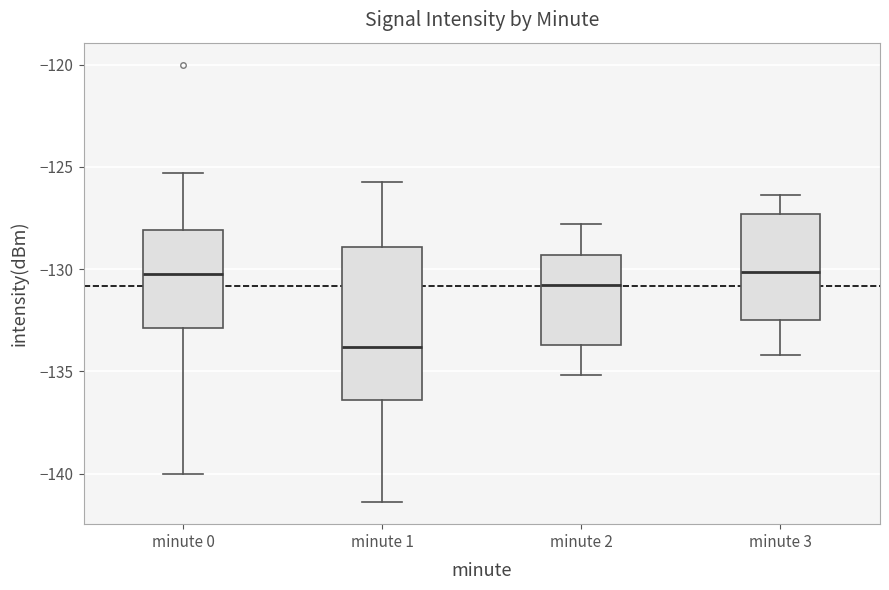

Reading left to right, transcribe this box plot: for each box, give where its median line is, the range the box spans, and where its two whiskers end, as read against the y-axis. The values are not printed on the chart, so give them approximately, as read against the axis.

minute 0: median -130.5, box -133.0 to -128.0, whiskers -140.0 to -125.5
minute 1: median -134.0, box -136.5 to -129.0, whiskers -141.5 to -126.0
minute 2: median -131.0, box -133.5 to -129.5, whiskers -135.0 to -128.0
minute 3: median -130.0, box -132.5 to -127.5, whiskers -134.0 to -126.5